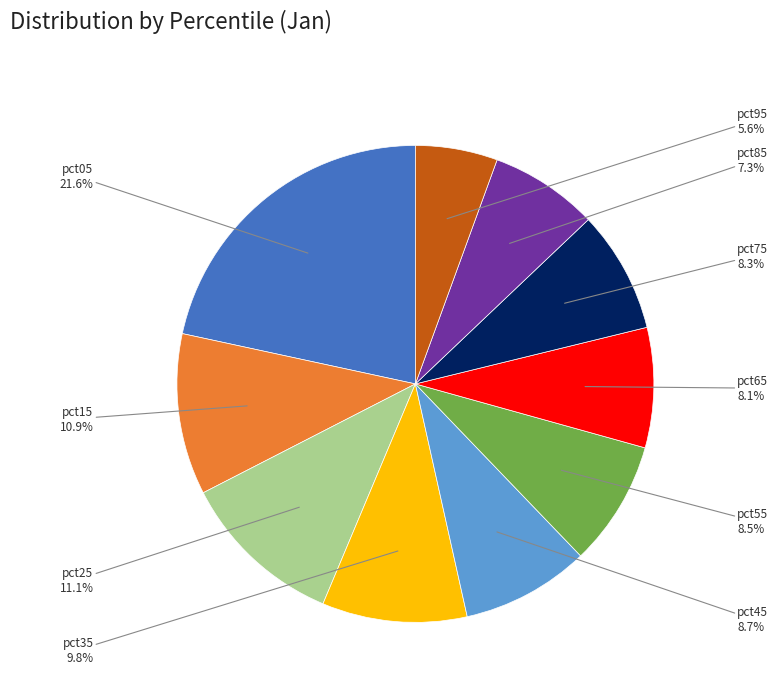

Is there a majority slice in this chart?

No